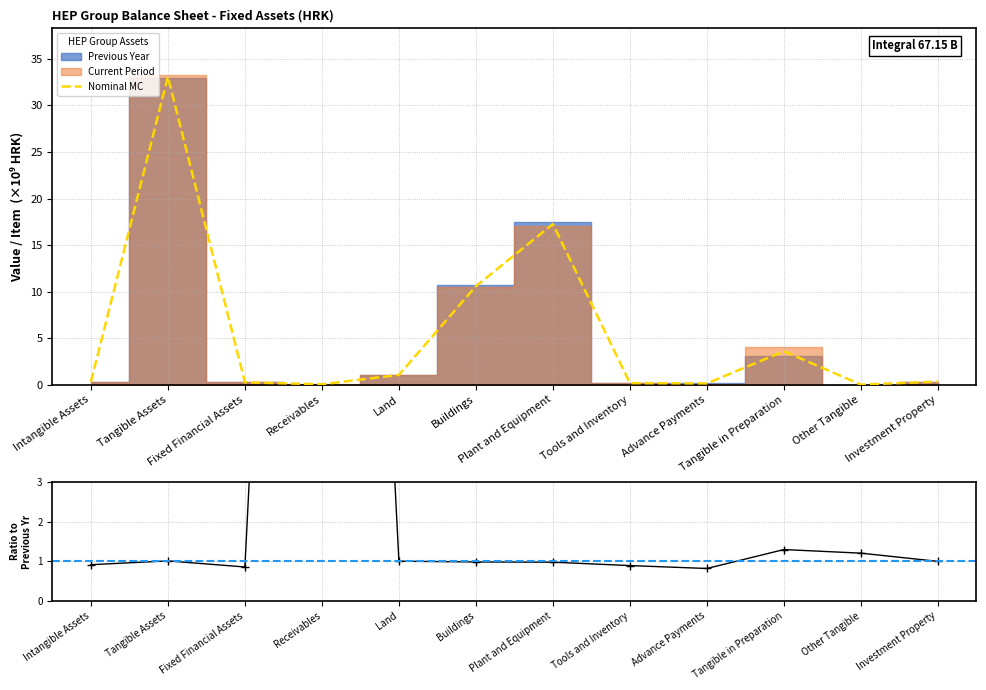

At which label does Nominal MC reach its peak?

Tangible Assets